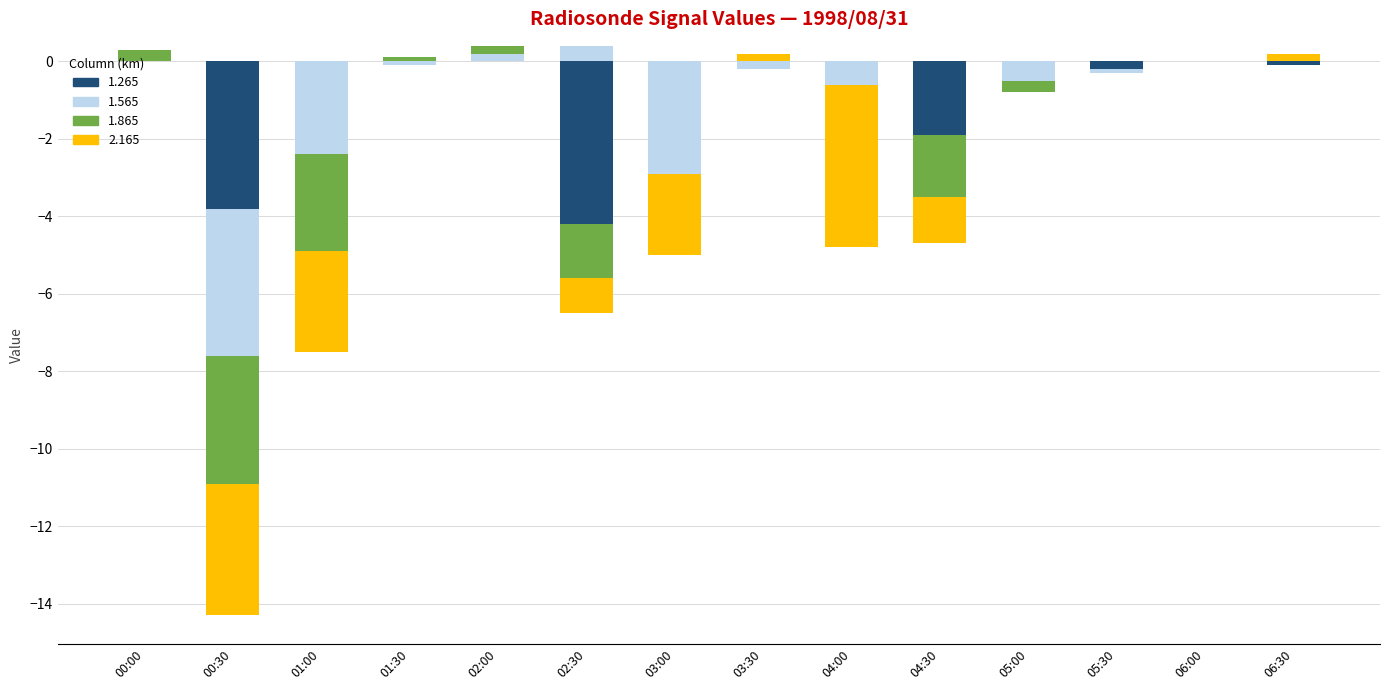

At which category does the chart reach its minimum across all series?

02:30